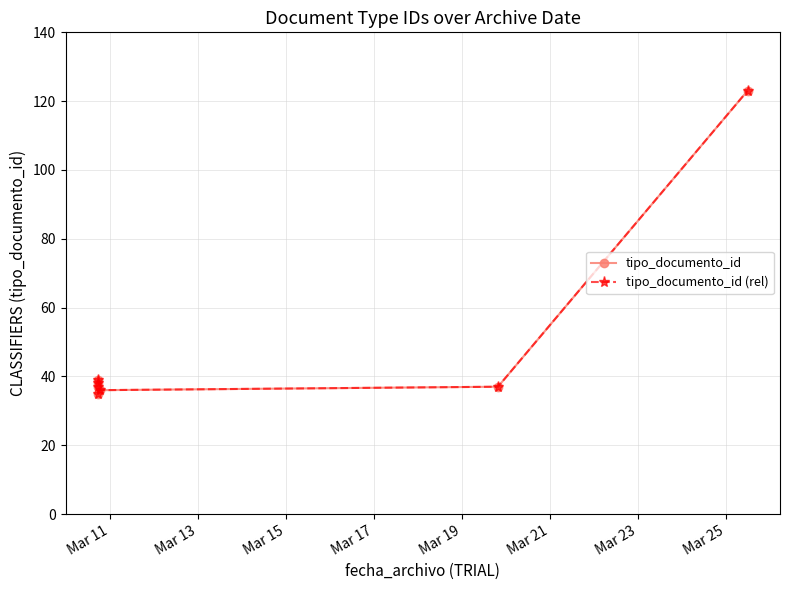

How many series are shown in this chart?

2